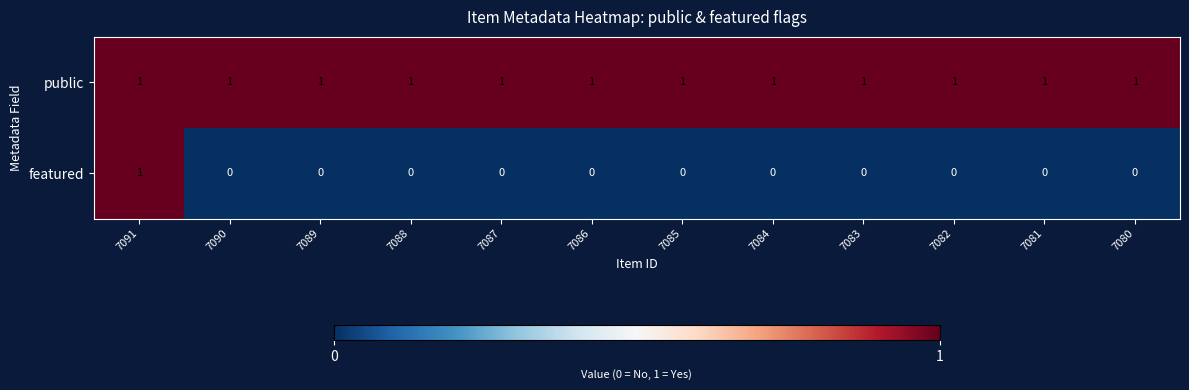

Which series has the largest total across all categories?

public